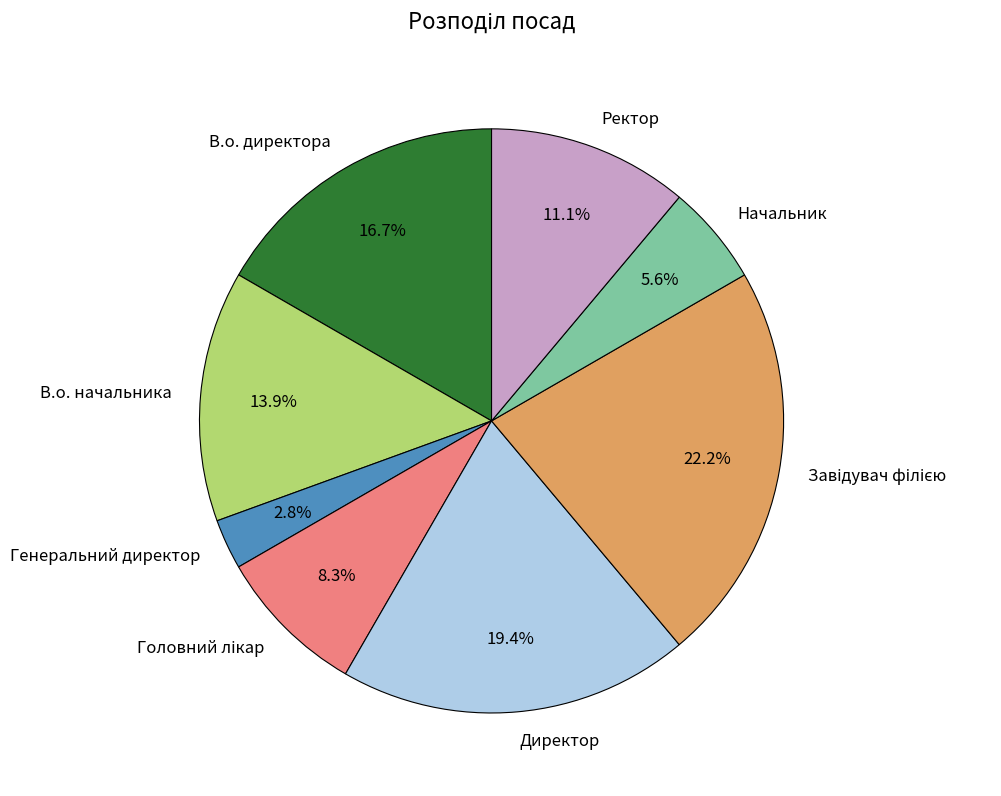

What is the smallest slice in the pie chart?

Генеральний директор